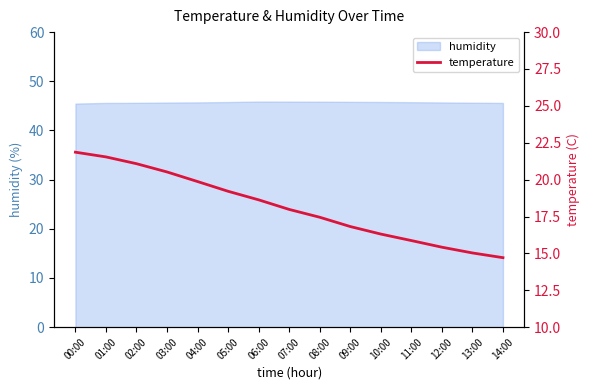

What is the maximum value for humidity?

45.9